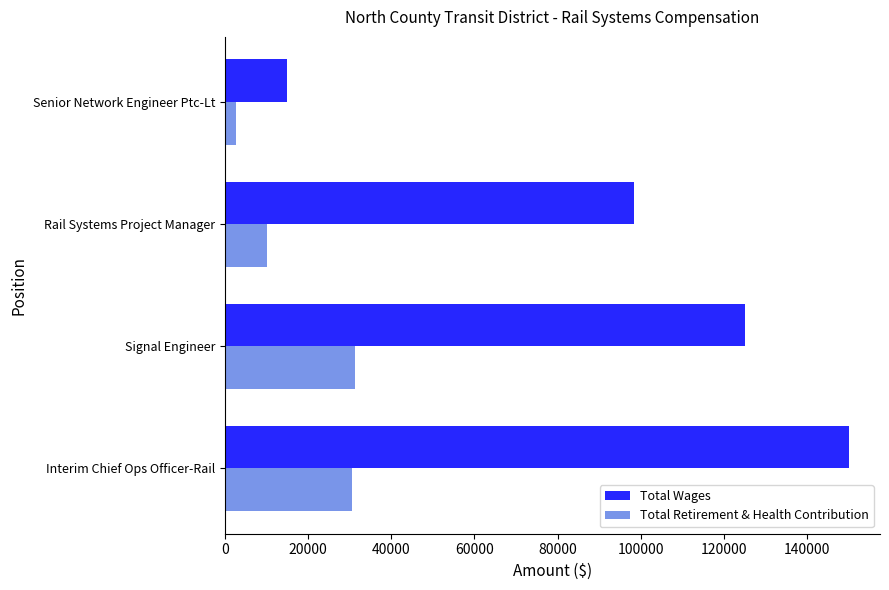

What is the average value of the Total Retirement & Health Contribution series?

18649